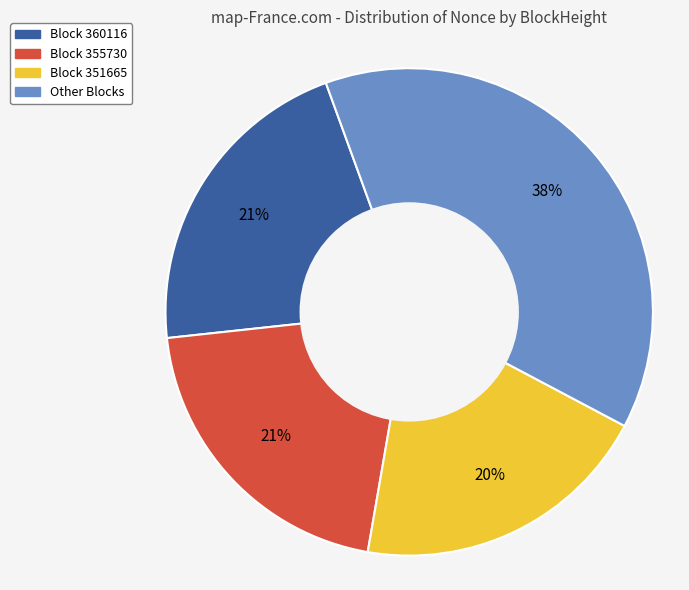

To the nearest percent, what is the average slice percentage?

25%